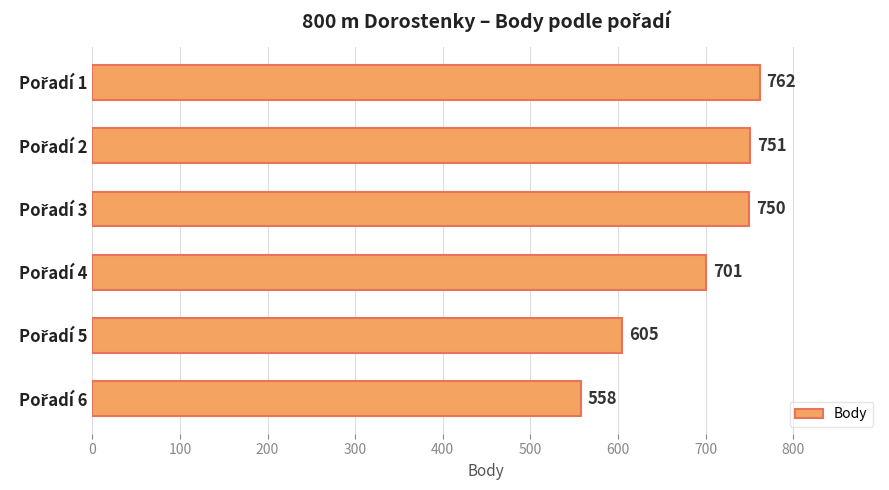

How many bars are there in total?

6